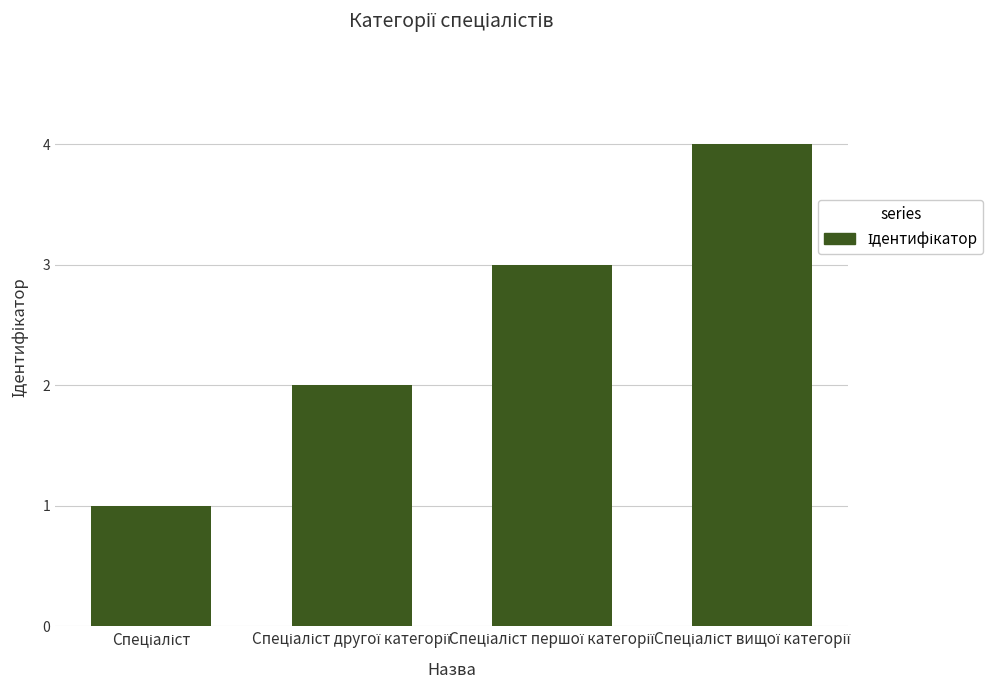

What is the sum of all values?

10